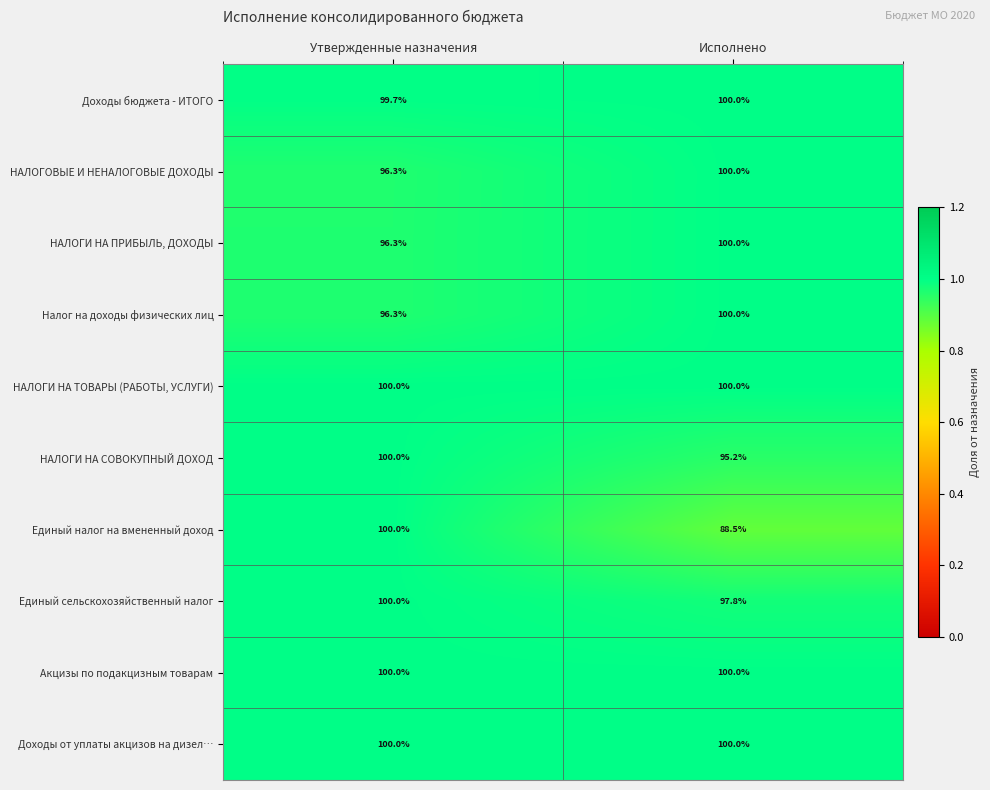

Reading left to right, what are all the values shown in this chart?

Доходы бюджета - ИТОГО: Утвержденные назначения=99.7	Исполнено=100.0
НАЛОГОВЫЕ И НЕНАЛОГОВЫЕ ДОХОДЫ: Утвержденные назначения=96.3	Исполнено=100.0
НАЛОГИ НА ПРИБЫЛЬ, ДОХОДЫ: Утвержденные назначения=96.3	Исполнено=100.0
Налог на доходы физических лиц: Утвержденные назначения=96.3	Исполнено=100.0
НАЛОГИ НА ТОВАРЫ (РАБОТЫ, УСЛУГИ): Утвержденные назначения=100.0	Исполнено=100.0
НАЛОГИ НА СОВОКУПНЫЙ ДОХОД: Утвержденные назначения=100.0	Исполнено=95.2
Единый налог на вмененный доход: Утвержденные назначения=100.0	Исполнено=88.5
Единый сельскохозяйственный налог: Утвержденные назначения=100.0	Исполнено=97.8
Акцизы по подакцизным товарам: Утвержденные назначения=100.0	Исполнено=100.0
Доходы от уплаты акцизов на дизел…: Утвержденные назначения=100.0	Исполнено=100.0